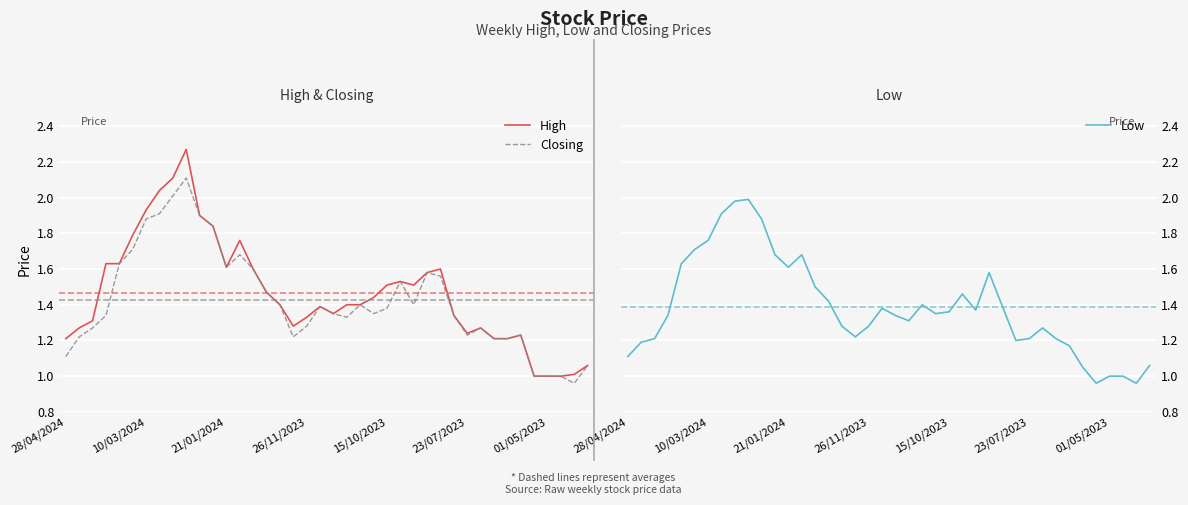

True or false: Closing has more than 0 interior local peaks.

True